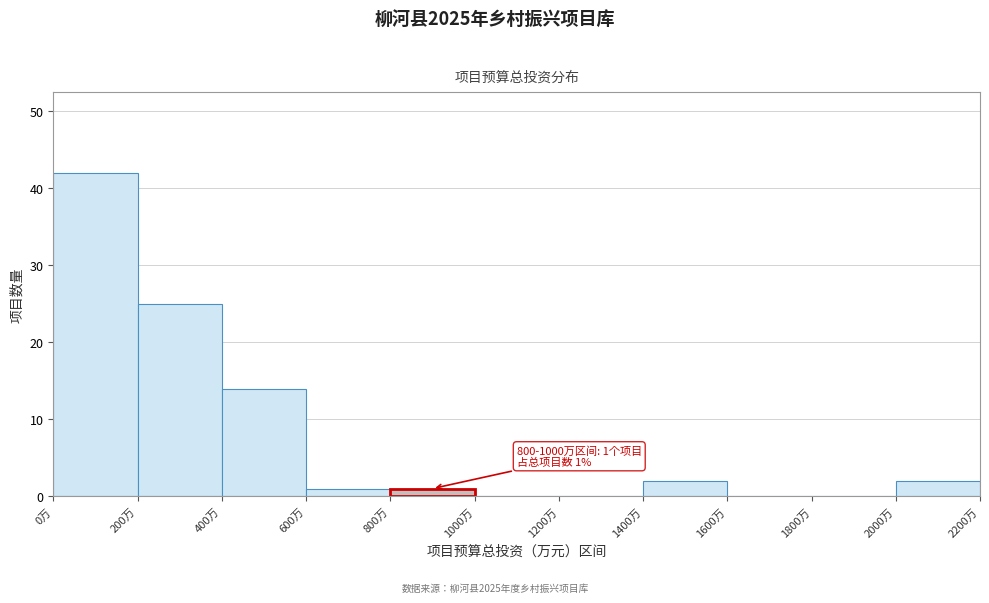

Which range on the x-axis has the tallest bar?

0 to 200